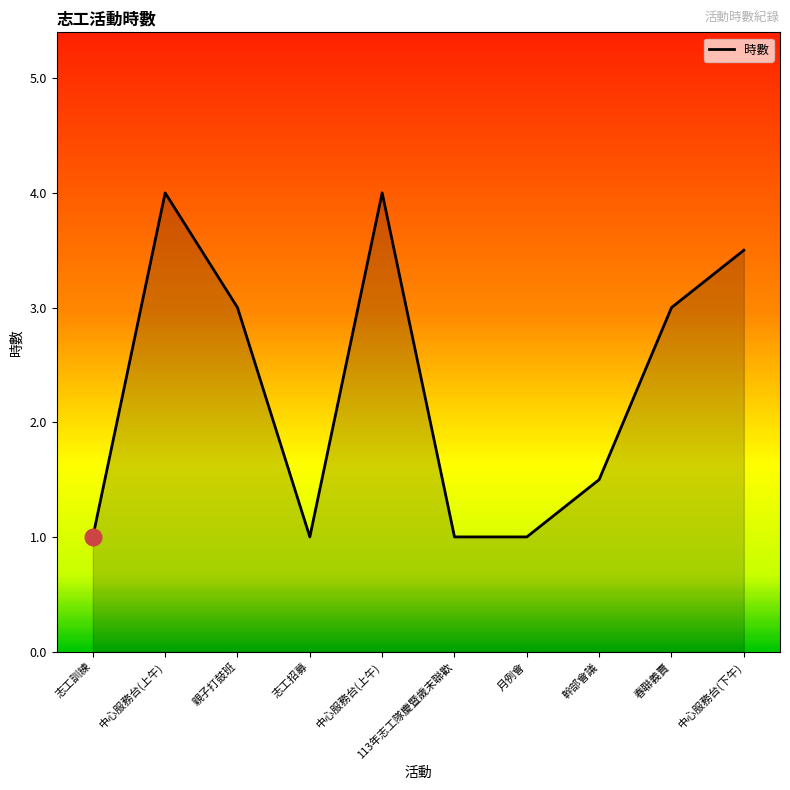

The value at 春聯義賣 is 1.4. True or false?

False